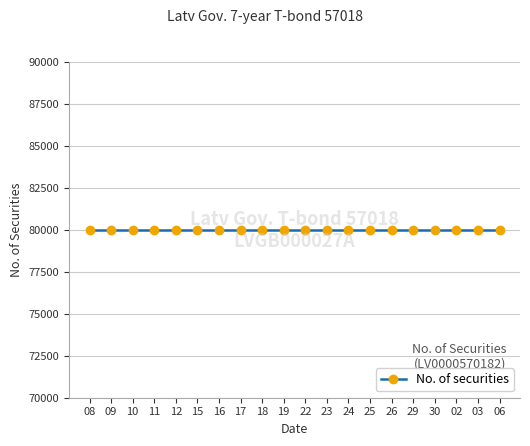

Is this an area chart (filled region under the line)?

No